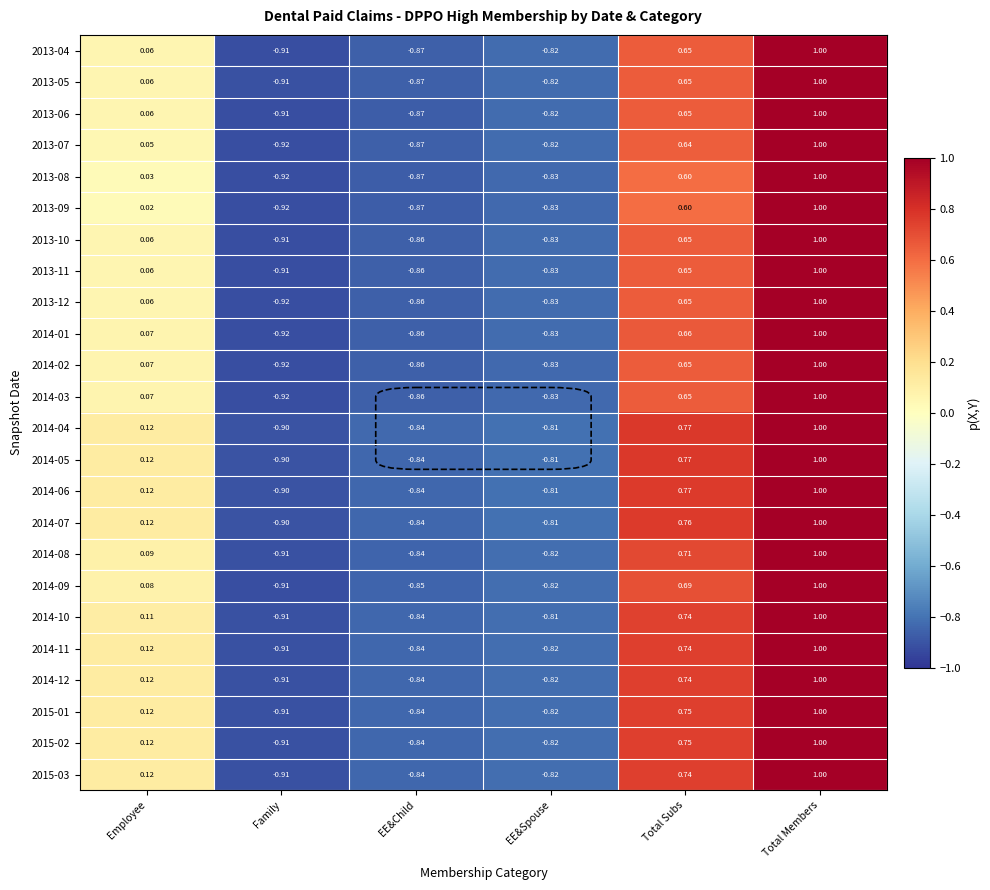

Where does the 2014-03 series first go above 0?

Employee